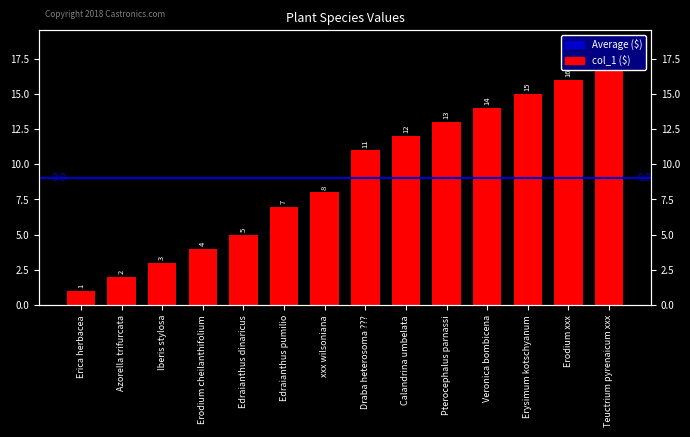

What is the average value?

9